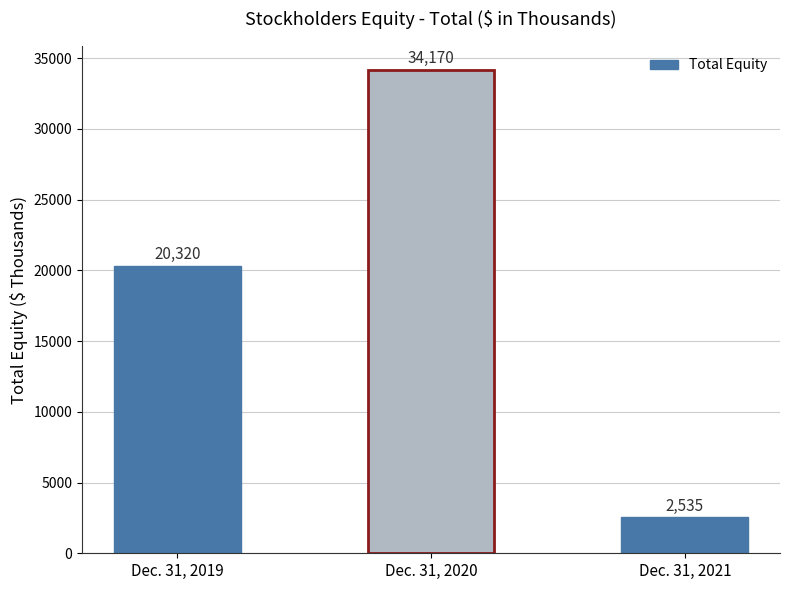

Rank the categories by value from highest to lowest.

Dec. 31, 2020, Dec. 31, 2019, Dec. 31, 2021